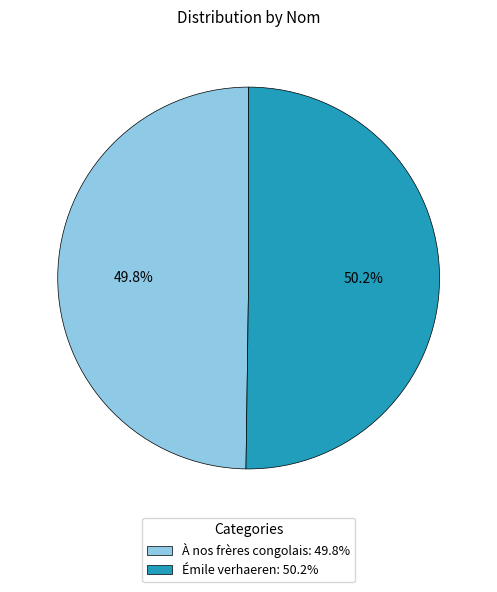

Is it true that Émile verhaeren is 62% of the pie?

False